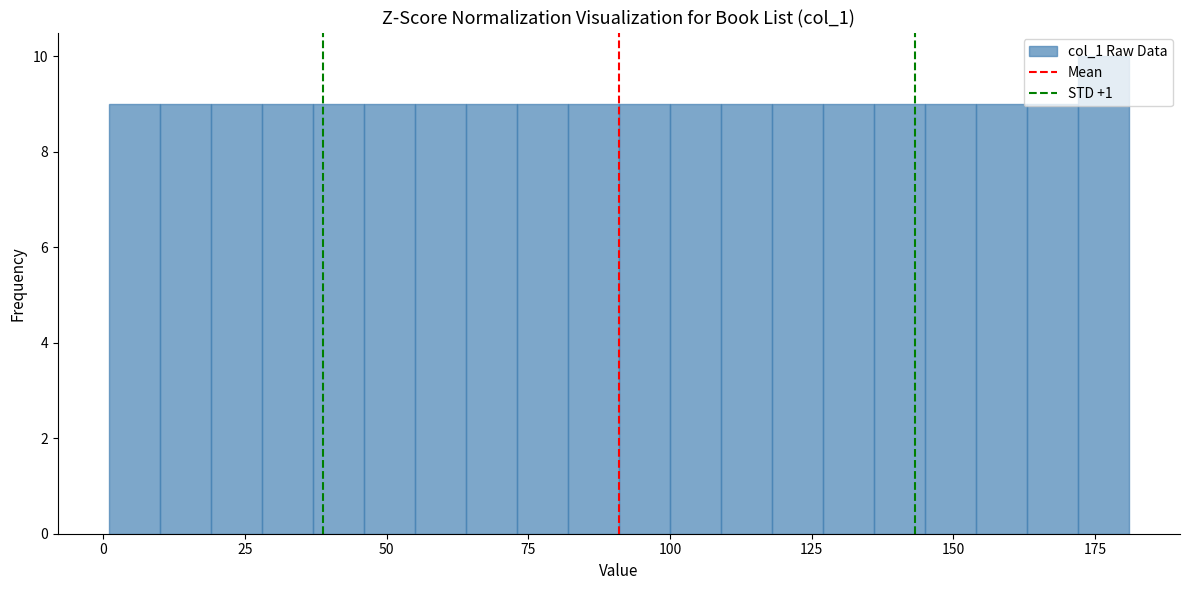

Around what value on the x-axis is the tallest bar? Give the approximate position of its centre, as read against the axis.

175